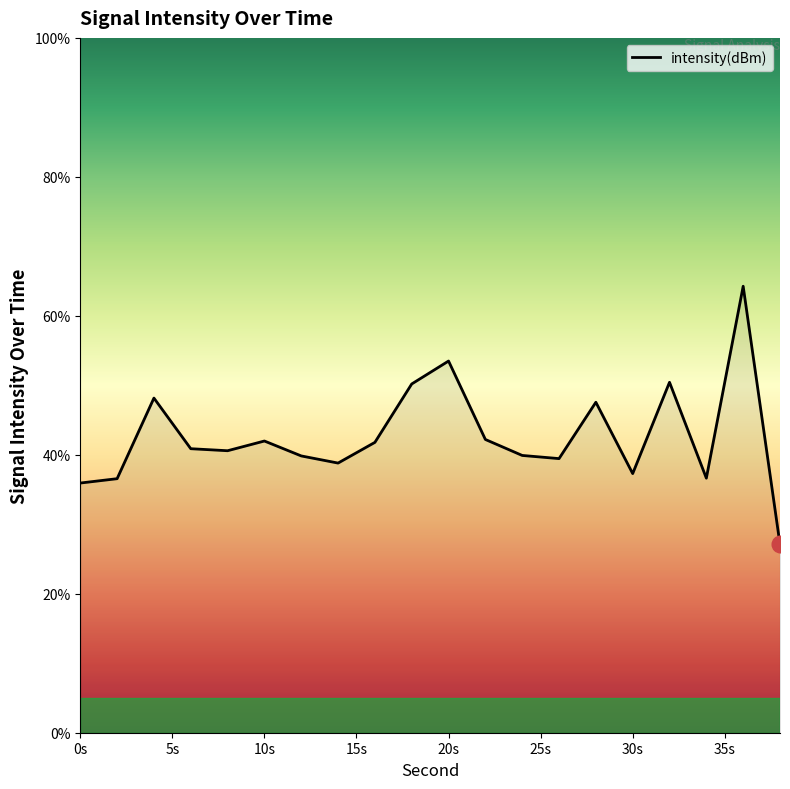

True or false: there are more than 0 points higher than both neighbors.

True